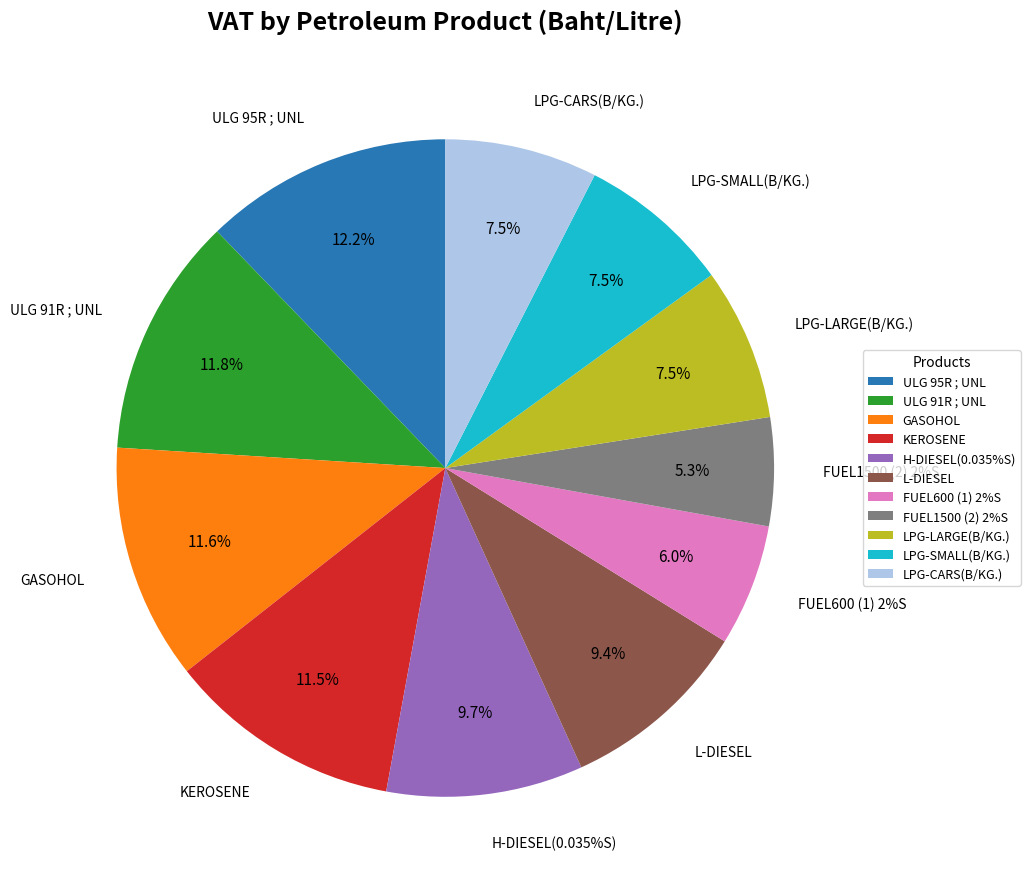

To the nearest percent, what is the average slice percentage?

9%